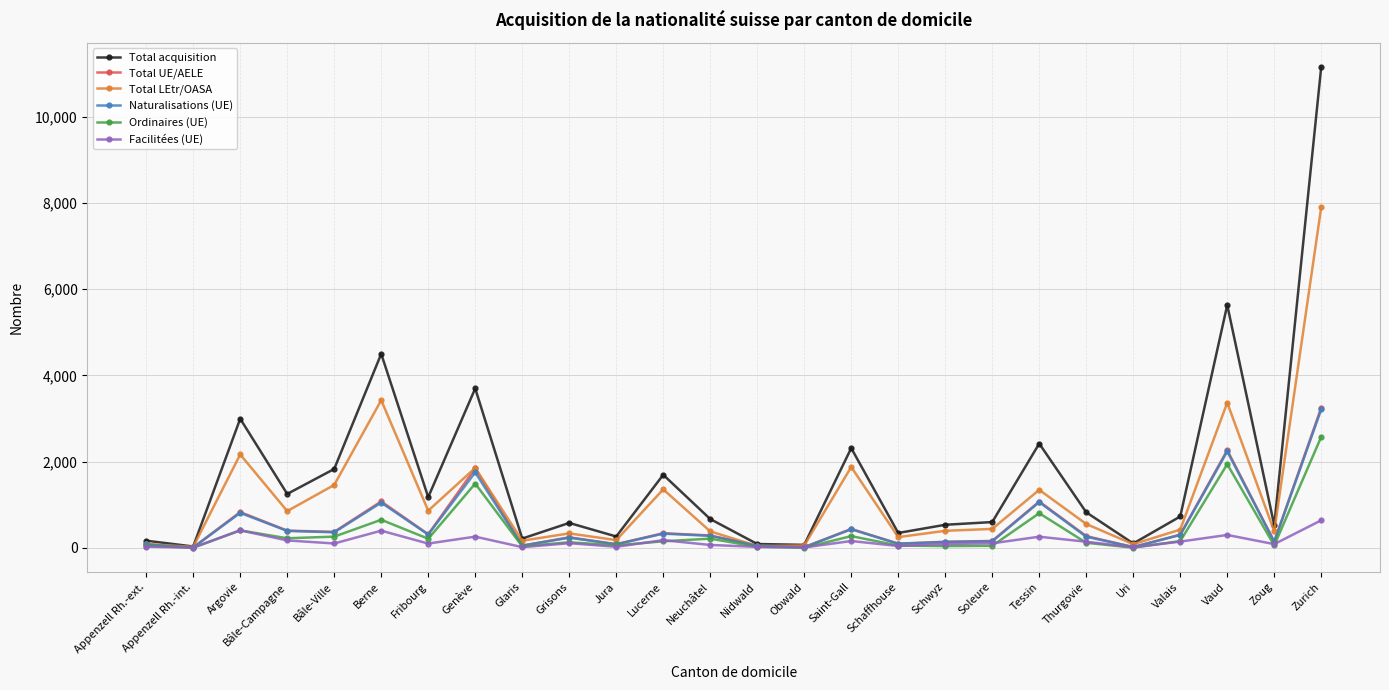

The value of Total acquisition at Genève is 3696. True or false?

True